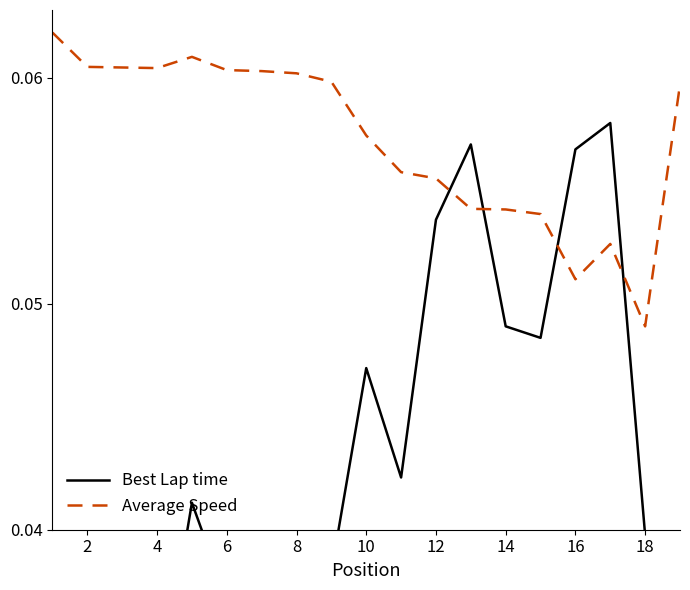

What is the maximum value shown in the chart?

0.1